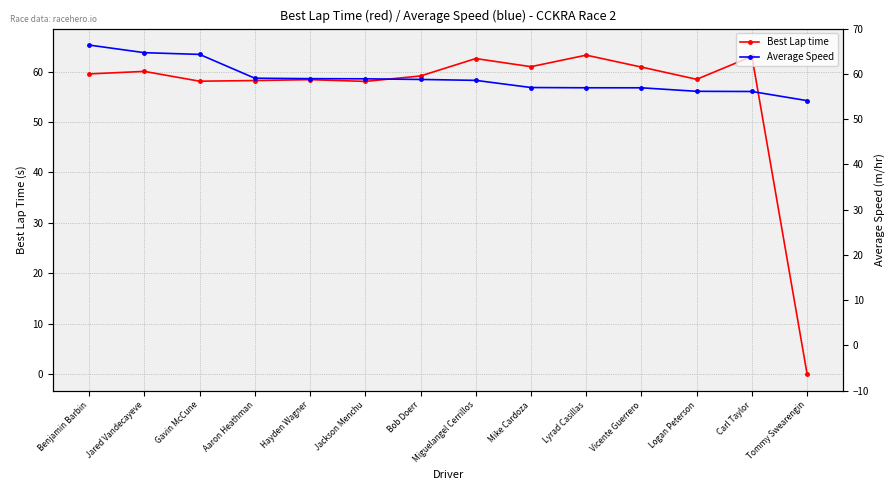

Reading left to right, what are all the values shown in this chart?

Best Lap time: Benjamin Barbin=59.6	Jared Vandecayeve=60.1	Gavin McCune=58.1	Aaron Heathman=58.2	Hayden Wagner=58.4	Jackson Menchu=58.1	Bob Doerr=59.1	Miguelangel Cerrillos=62.6	Mike Cardoza=61.0	Lyrad Casillas=63.3	Vicente Guerrero=60.9	Logan Peterson=58.5	Carl Taylor=63.0	Tommy Swearengin=0.0
Average Speed: Benjamin Barbin=65.3	Jared Vandecayeve=63.8	Gavin McCune=63.4	Aaron Heathman=58.7	Hayden Wagner=58.6	Jackson Menchu=58.6	Bob Doerr=58.5	Miguelangel Cerrillos=58.3	Mike Cardoza=56.9	Lyrad Casillas=56.8	Vicente Guerrero=56.8	Logan Peterson=56.1	Carl Taylor=56.1	Tommy Swearengin=54.3